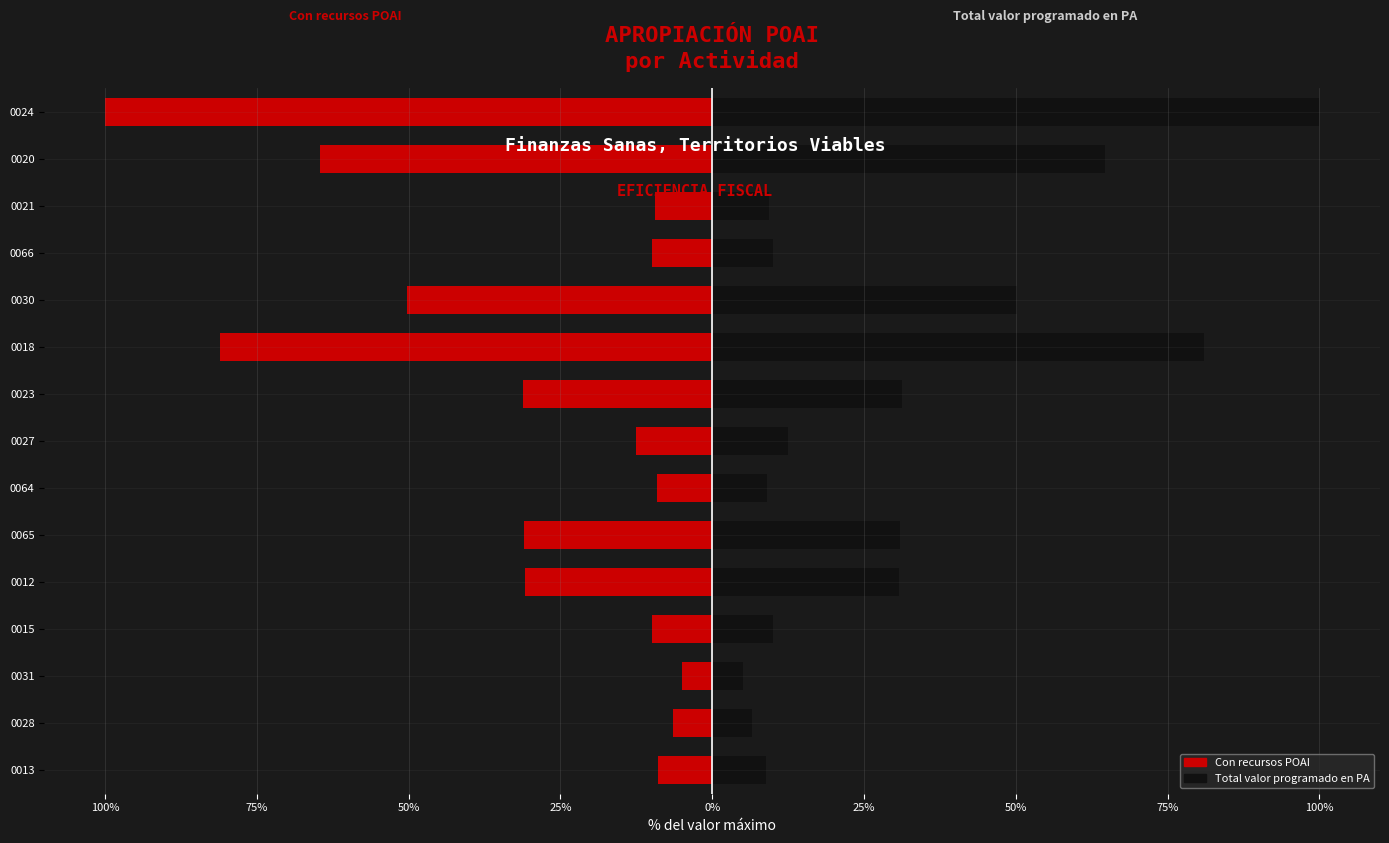

Reading left to right, extract all data points from this chart.

Con recursos POAI: -8.9	-6.5	-5.0	-10.0	-30.8	-30.9	-9.1	-12.5	-31.2	-81.1	-50.2	-10.0	-9.4	-64.7	-100.0
Total valor programado en PA: 8.9	6.5	5.0	10.0	30.8	30.9	9.1	12.5	31.2	81.1	50.2	10.0	9.4	64.7	100.0